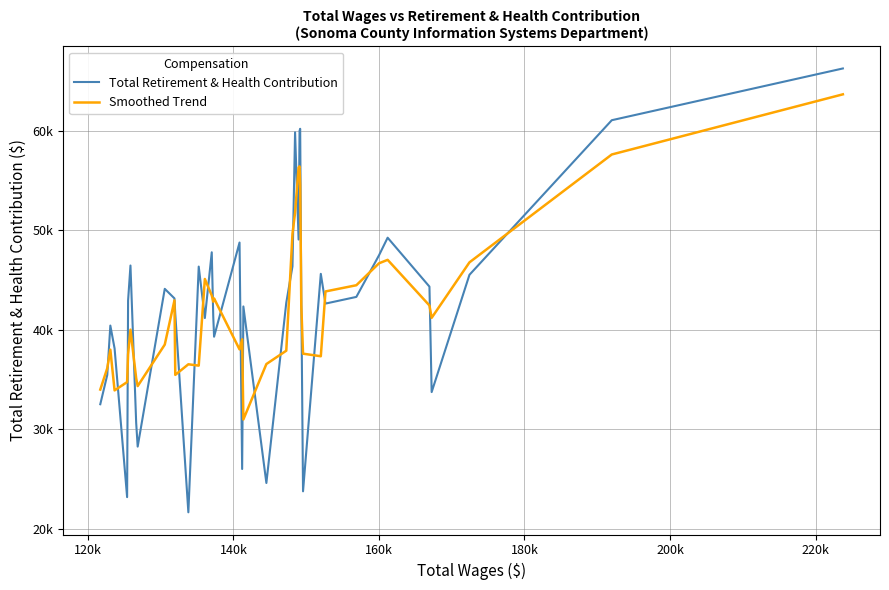

What are all the series names shown in the legend?

Total Retirement & Health Contribution, Smoothed Trend